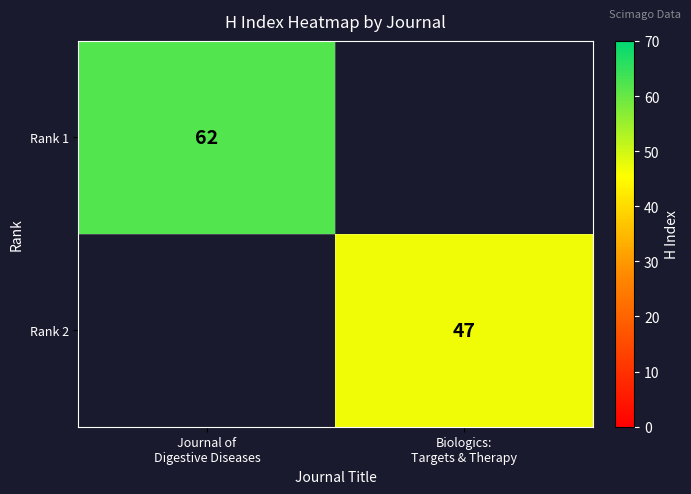

Where is Rank 1 nearest to the value 62?

Journal of Digestive Diseases